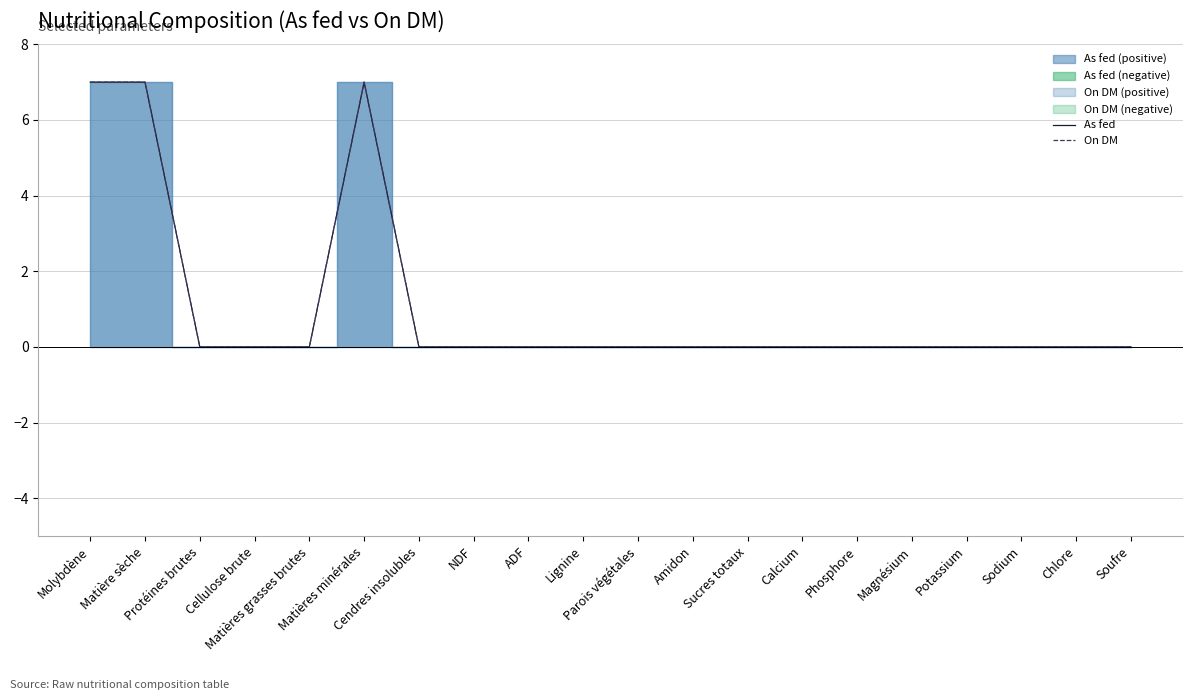

At how many categories does at least one series exceed 5?

3